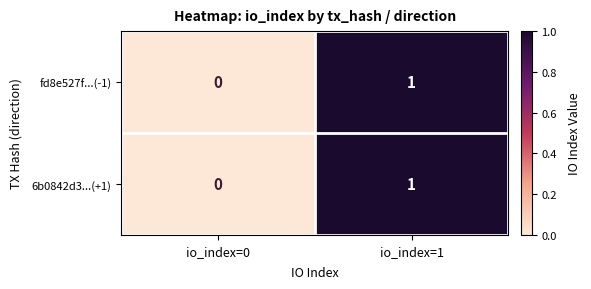

At which category is the sum across all series the highest?

io_index=1